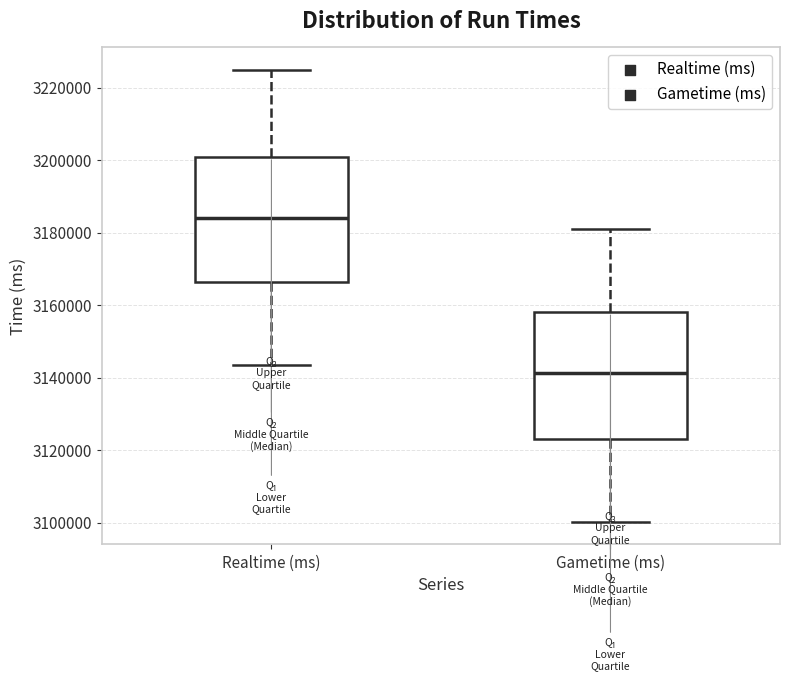

Where is the lower edge of the box for Realtime (ms) on the y-axis? The values are not printed on the chart, so give them approximately, as read against the axis.

3166000